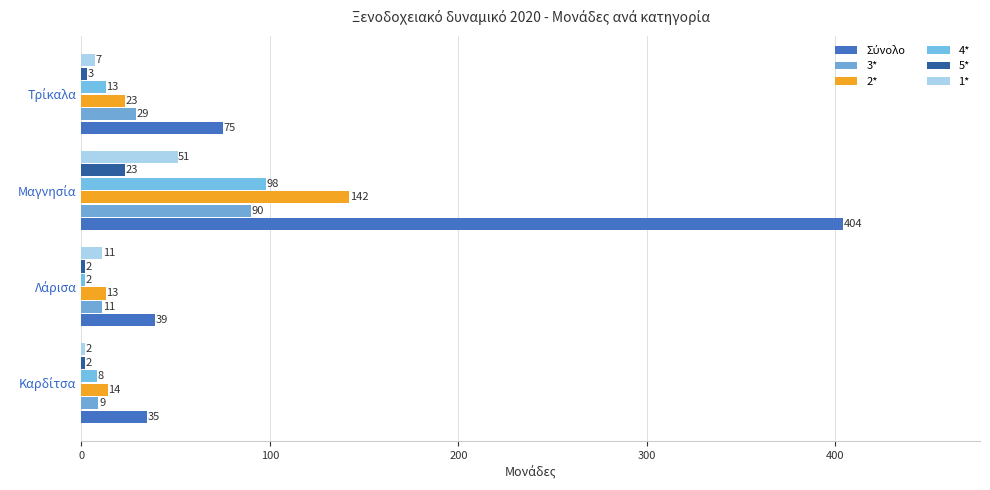

What is the value of the 2* bar at the 1st from the left?

14